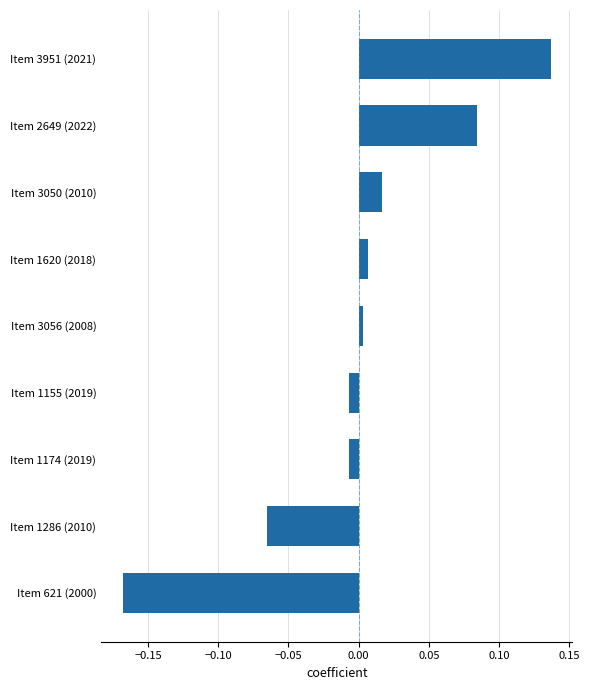

True or false: the data shows -0.0 at Item 1174 (2019).

True